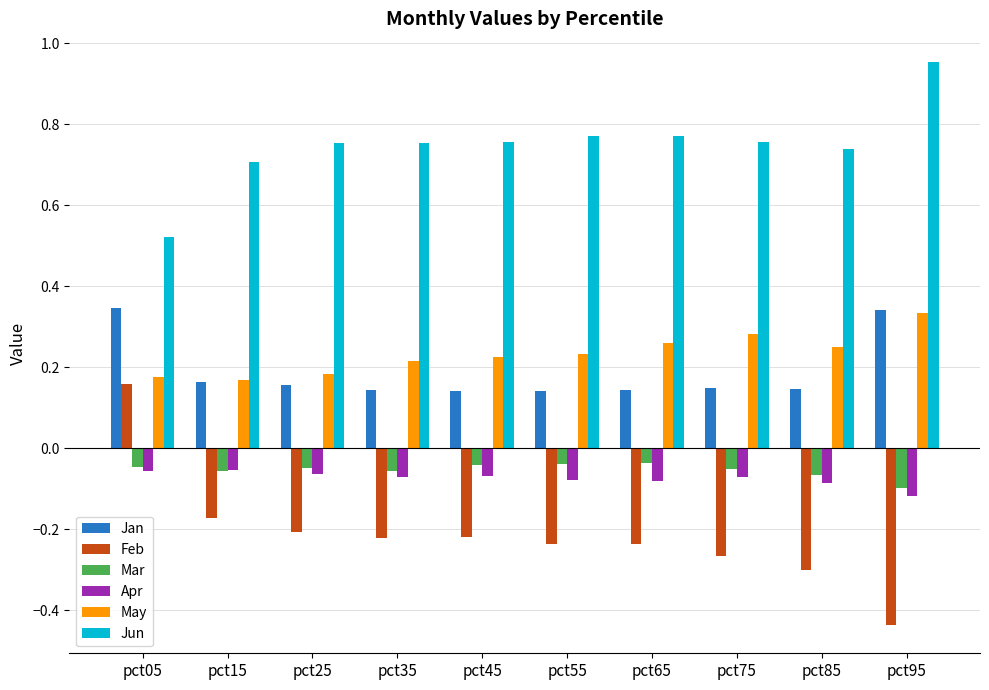

How many categories are shown in the chart?

10